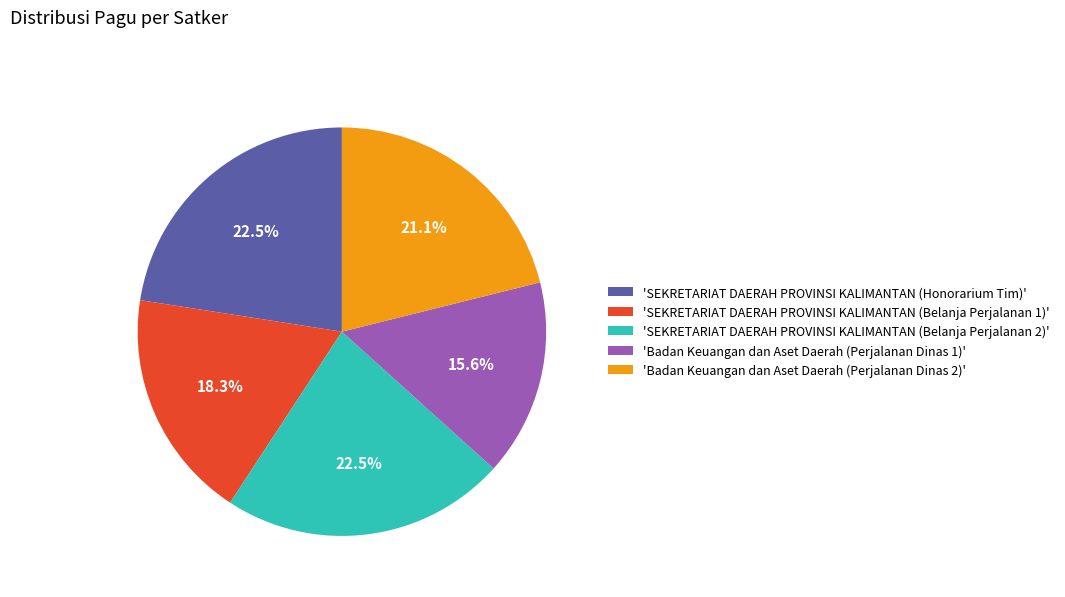

Count the number of slices in the pie.

5